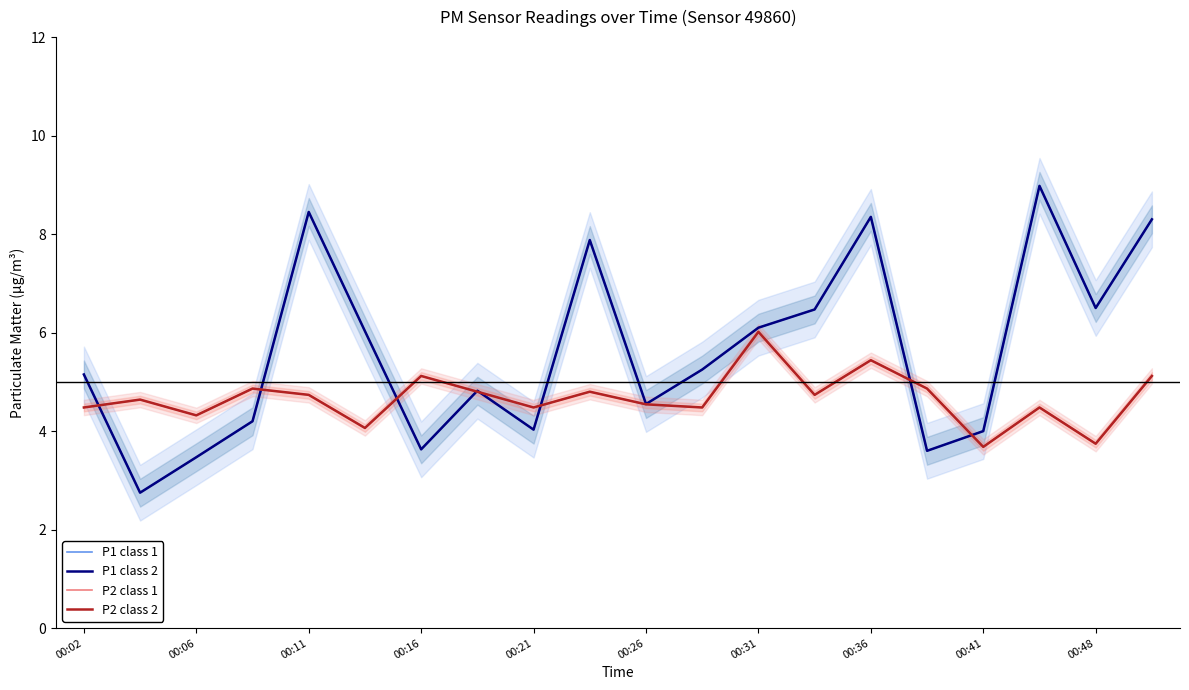

Where is the first local minimum for P2 class 1?

00:06